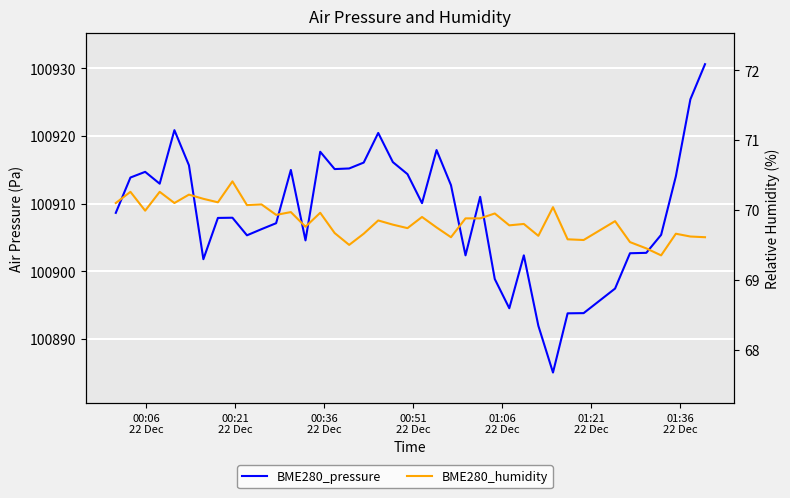

How many categories are shown in the chart?

40